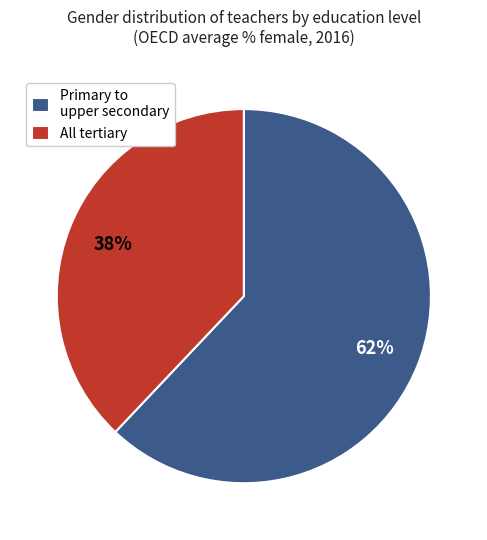

To the nearest percent, what is the difference between the All tertiary and Primary to upper secondary slice percentages?

24%